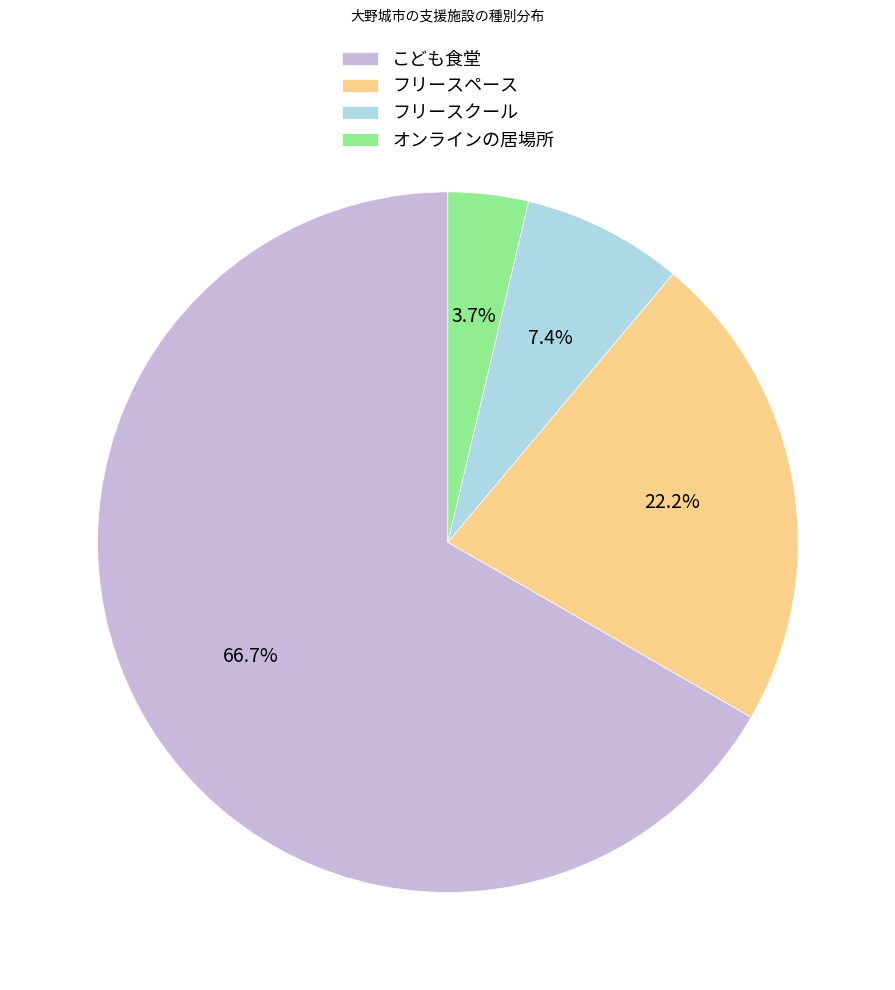

To the nearest percent, what is the combined percentage of フリースペース and オンラインの居場所?

26%